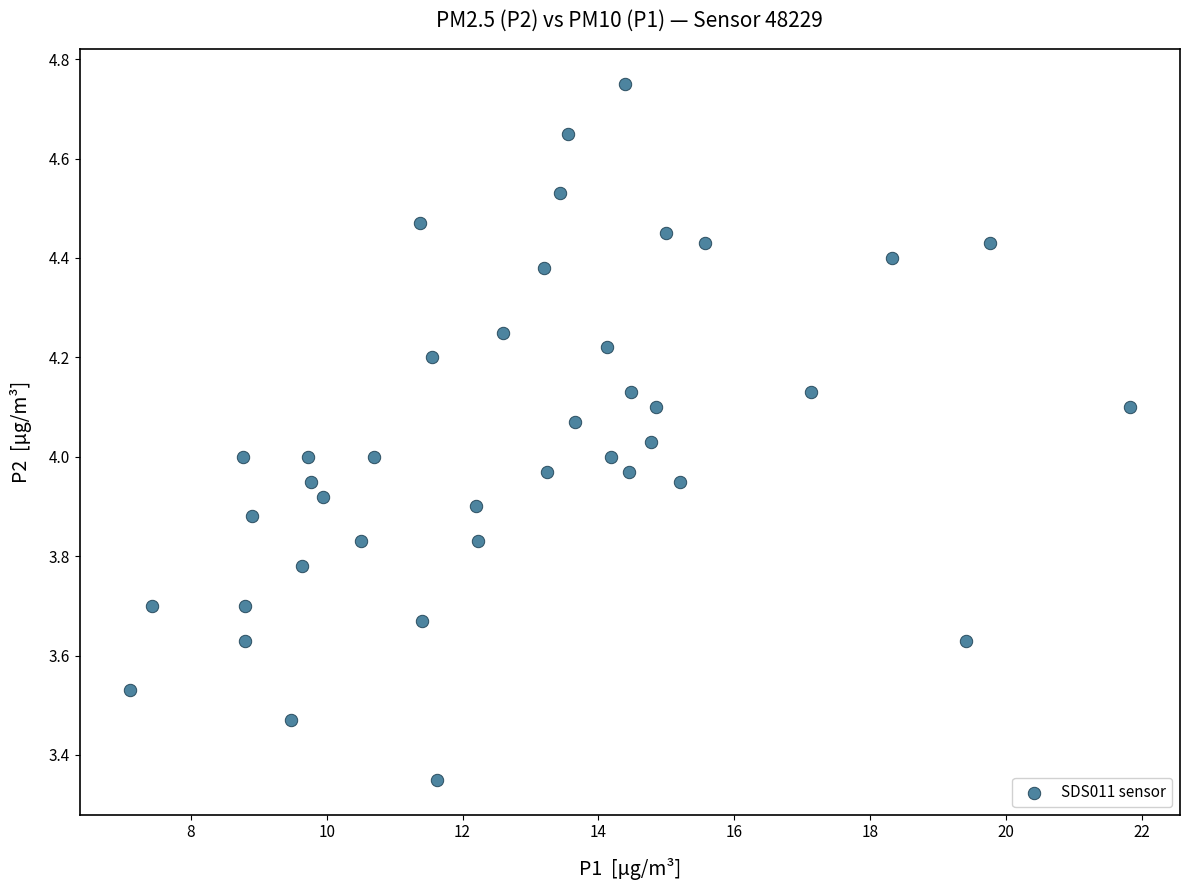

What is the range of X values (max minus min)?

14.7